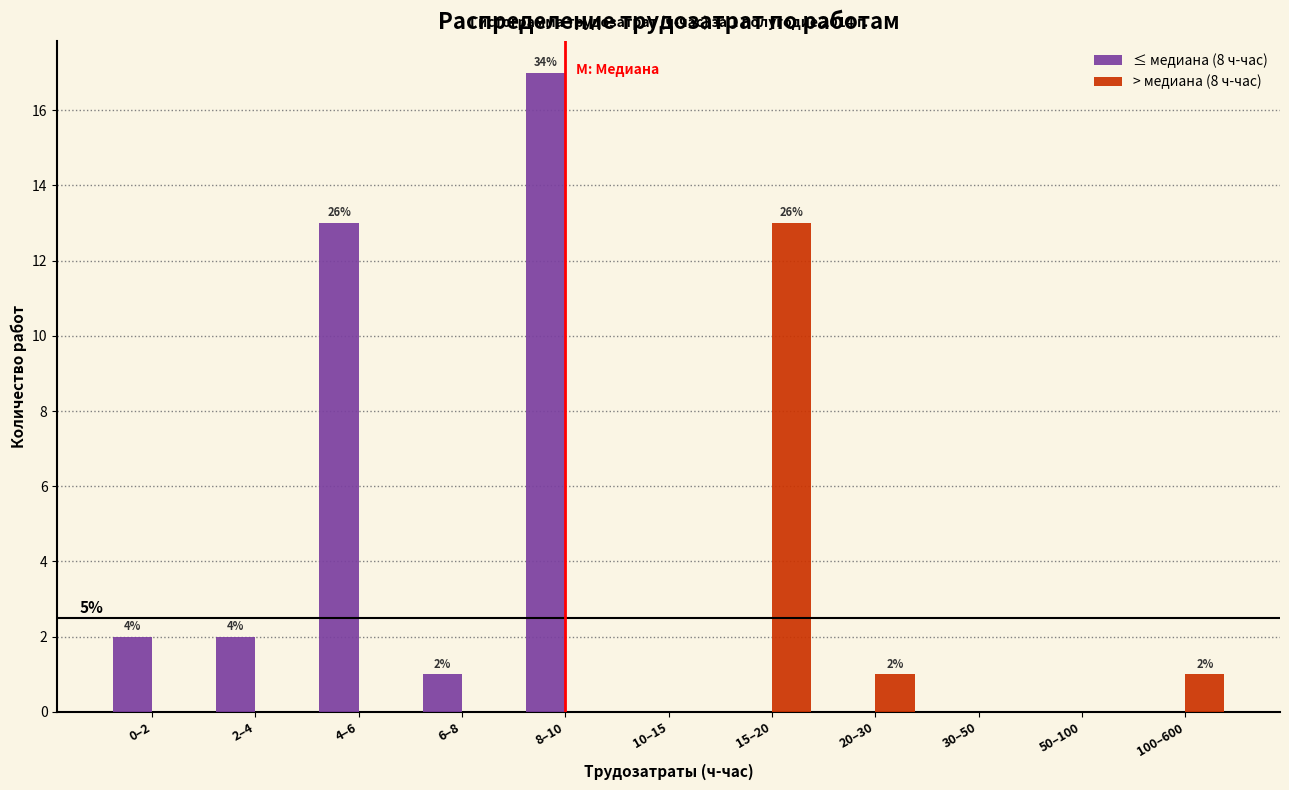

Reading left to right, what are all the values shown in this chart?

≤ медиана (8 ч-час): 0–2=2	2–4=2	4–6=13	6–8=1	8–10=17	10–15=0	15–20=0	20–30=0	30–50=0	50–100=0	100–600=0
> медиана (8 ч-час): 0–2=0	2–4=0	4–6=0	6–8=0	8–10=0	10–15=0	15–20=13	20–30=1	30–50=0	50–100=0	100–600=1